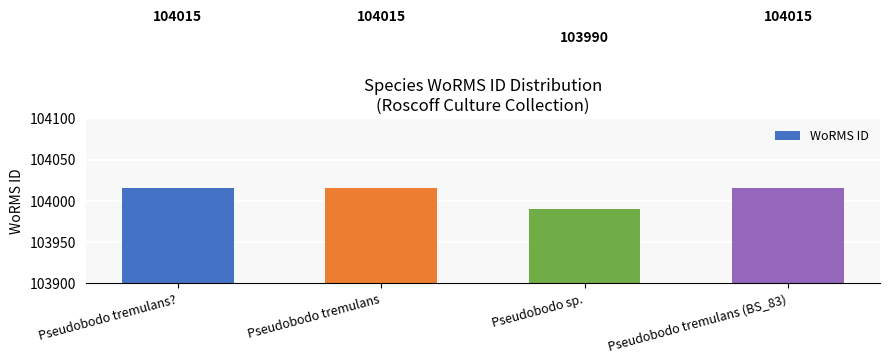

What is the label of the 2nd bar from the left?

Pseudobodo tremulans